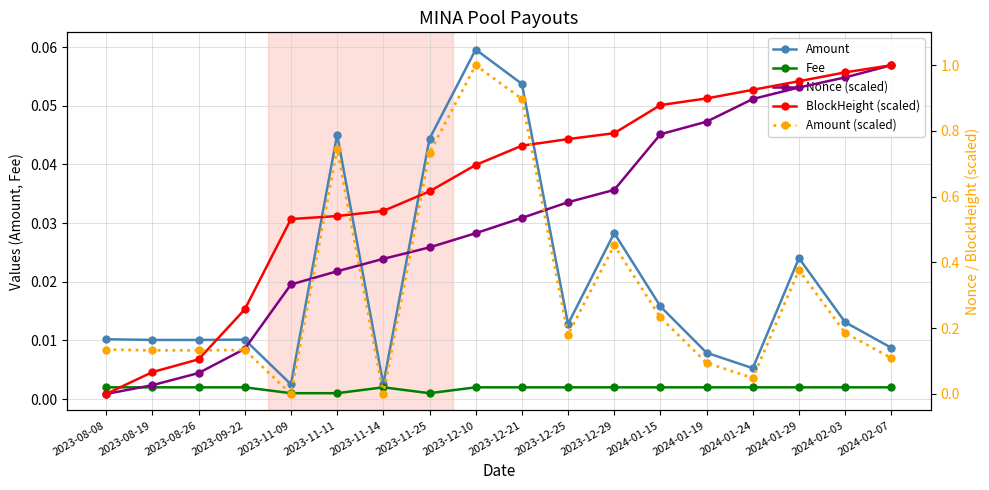

The Amount series shows 0.0 at 2023-12-25. True or false?

False